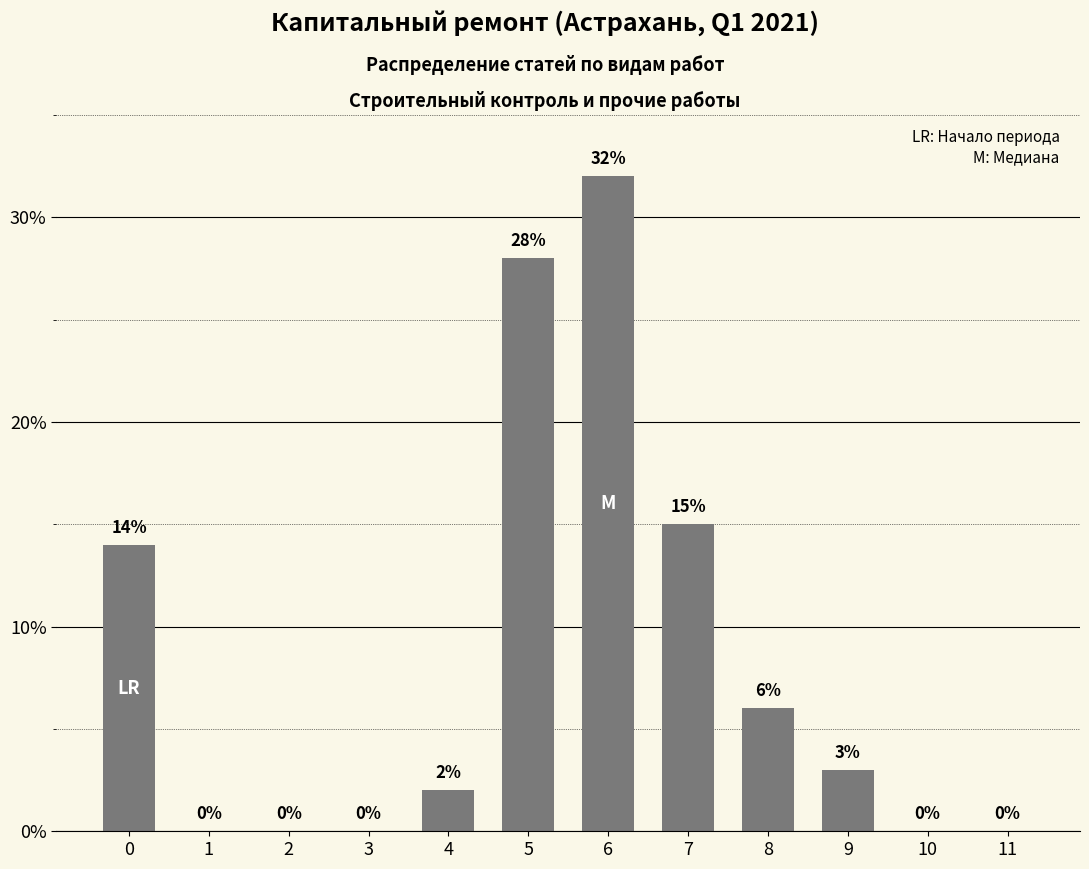

Reading left to right, list all the values displayed in this chart.

0=14	1=0	2=0	3=0	4=2	5=28	6=32	7=15	8=6	9=3	10=0	11=0